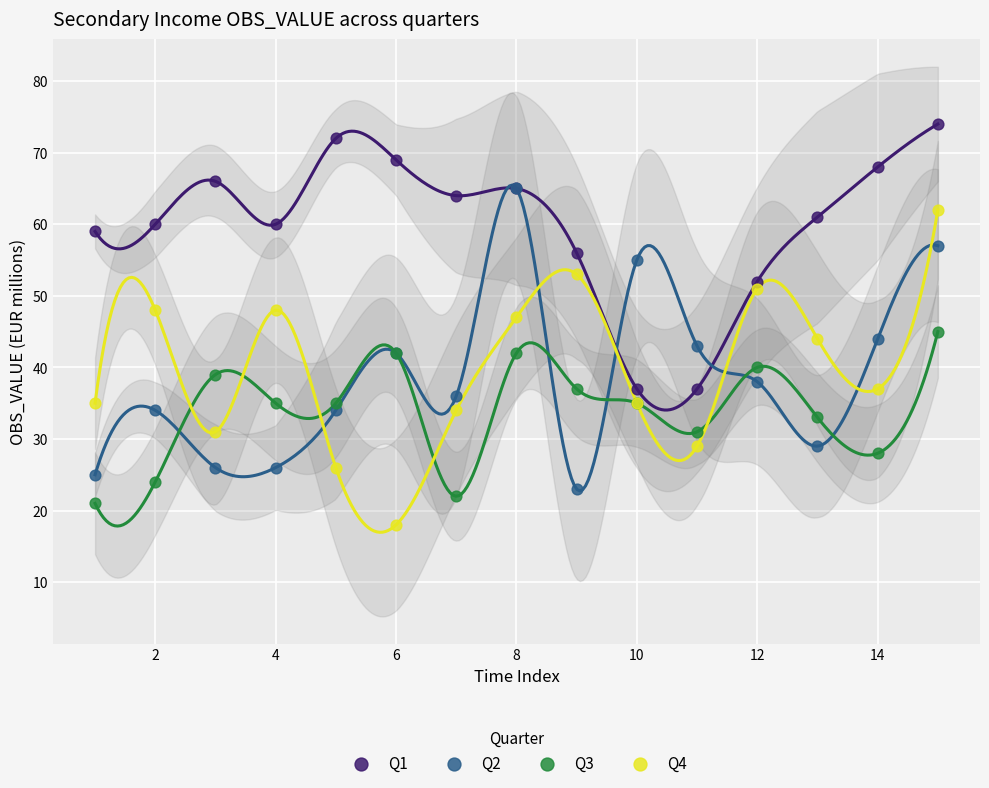

What are all the series names shown in the legend?

Q1, Q2, Q3, Q4